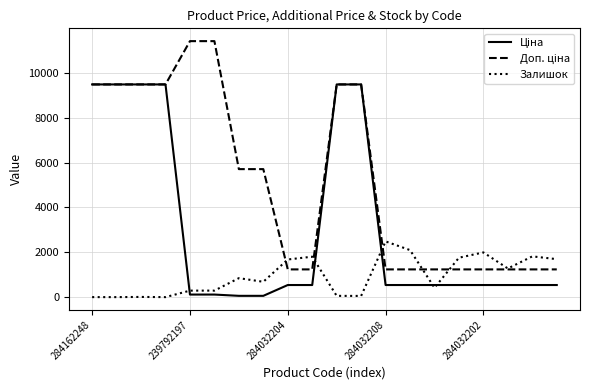

What is the greatest value displayed?

11410.0